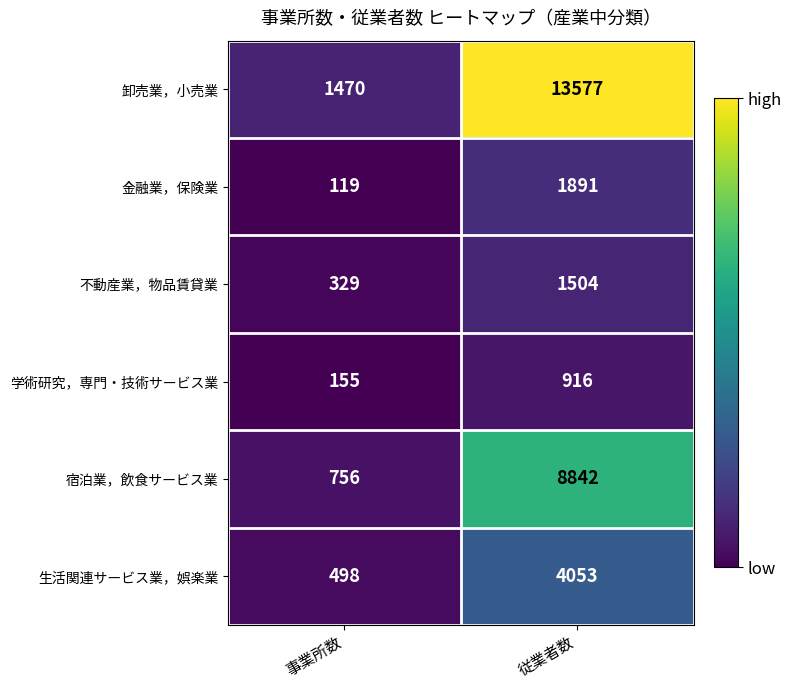

Reading right to left, list all the values displayed in this chart.

卸売業，小売業: 従業者数=13577	事業所数=1470
金融業，保険業: 従業者数=1891	事業所数=119
不動産業，物品賃貸業: 従業者数=1504	事業所数=329
学術研究，専門・技術サービス業: 従業者数=916	事業所数=155
宿泊業，飲食サービス業: 従業者数=8842	事業所数=756
生活関連サービス業，娯楽業: 従業者数=4053	事業所数=498